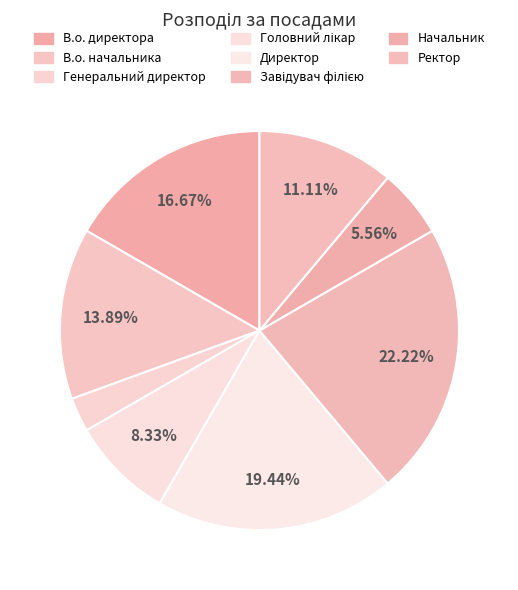

How many slices are in this pie chart?

8